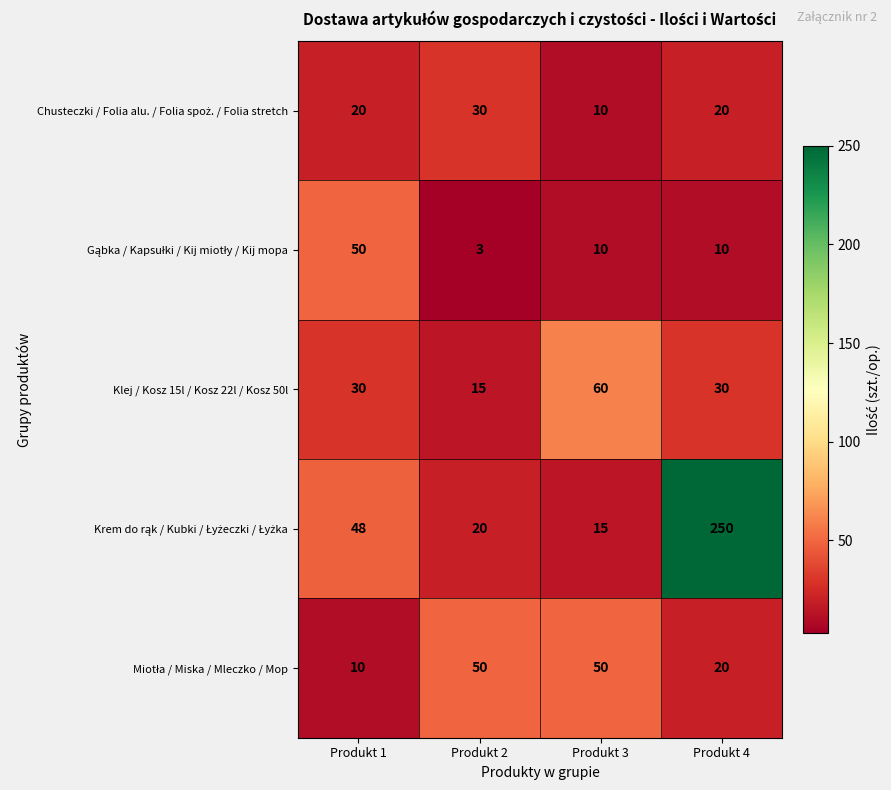

At which category does the chart reach its peak across all series?

Produkt 4